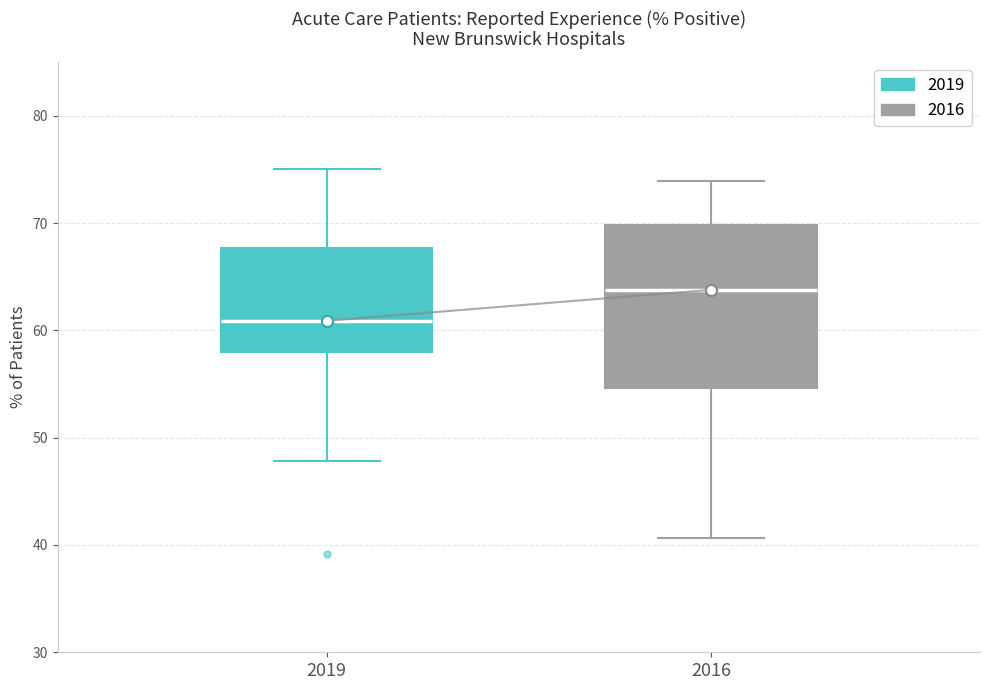

Where does the median line of the box at x = 2016 sit on the y-axis? The values are not printed on the chart, so give them approximately, as read against the axis.

64